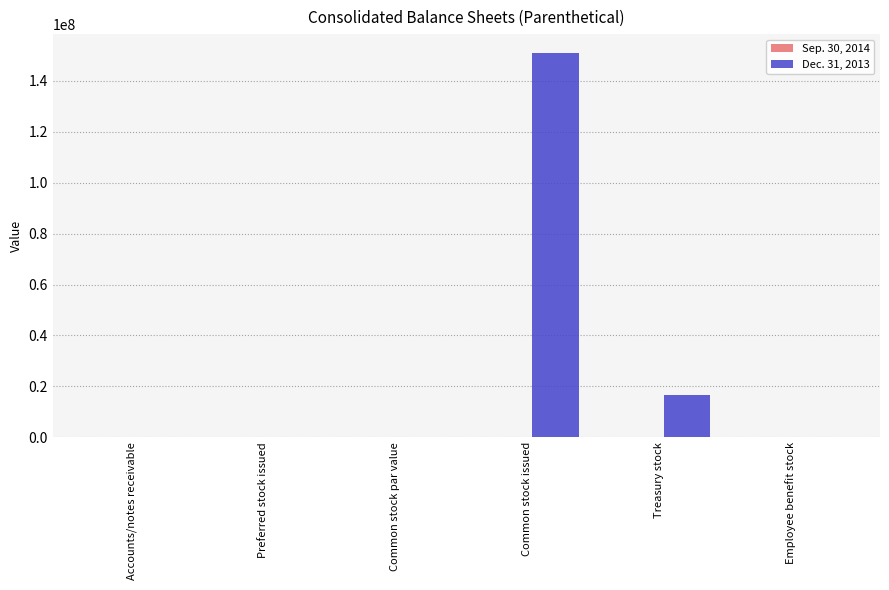

At which category does the chart reach its peak across all series?

Common stock issued